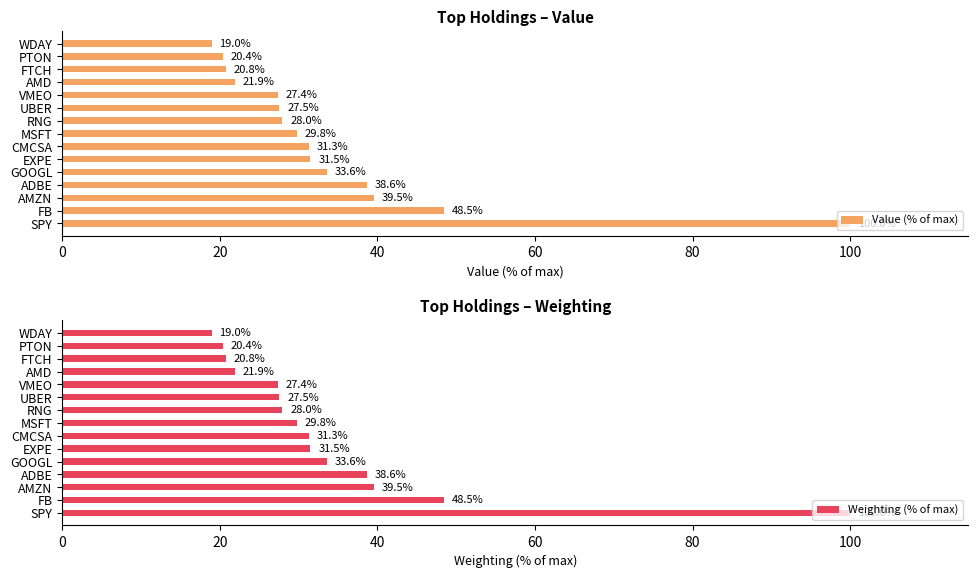

What is the value of the Value (% of max) bar at the 2nd from the left?

48.5